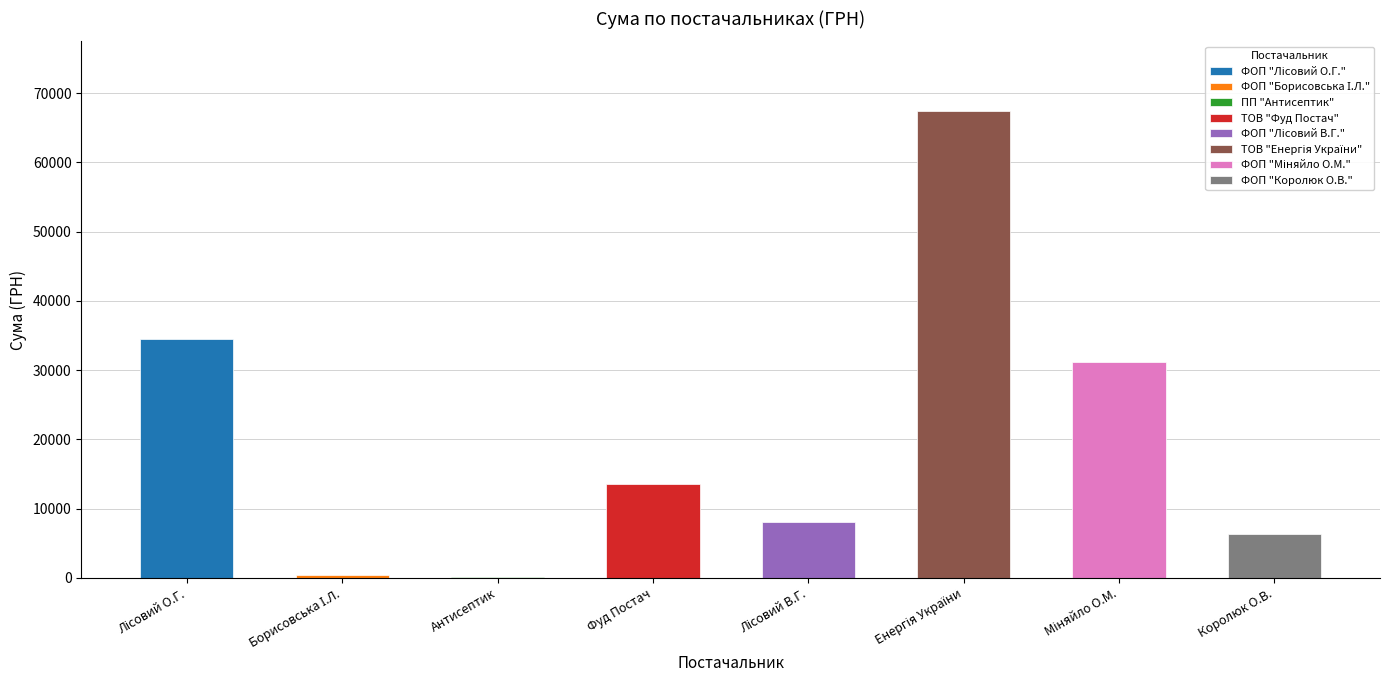

What is the greatest value displayed?

67359.6